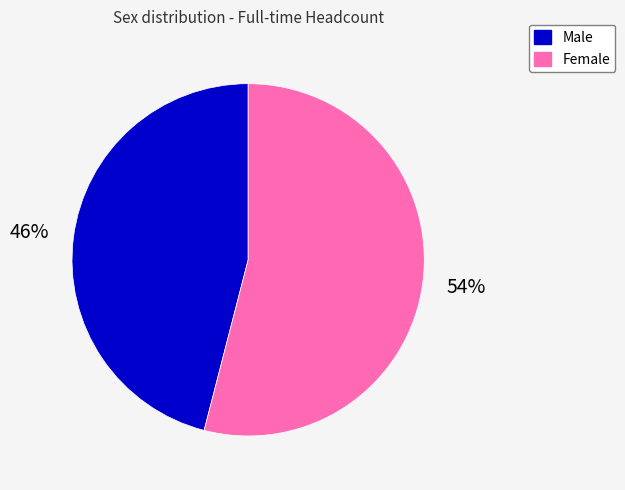

Does Male account for over 50% of the chart?

No